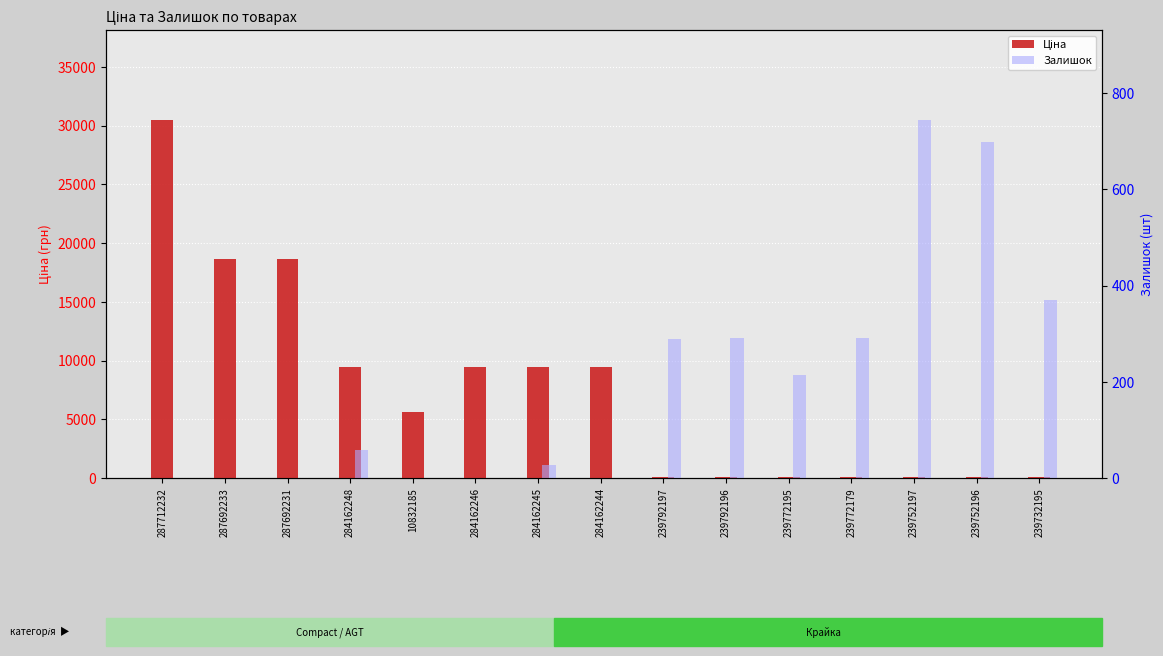

At how many categories does at least one series exceed 12623?

3